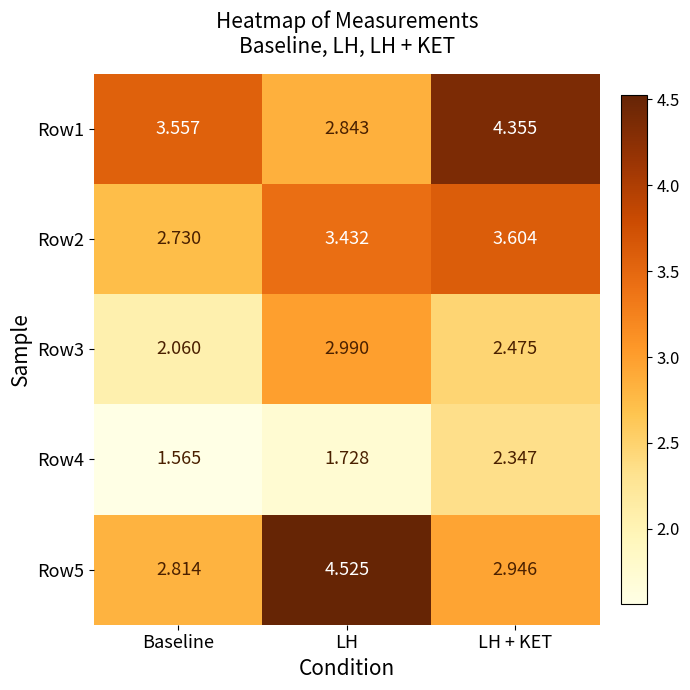

At which category is the sum across all series the highest?

LH + KET